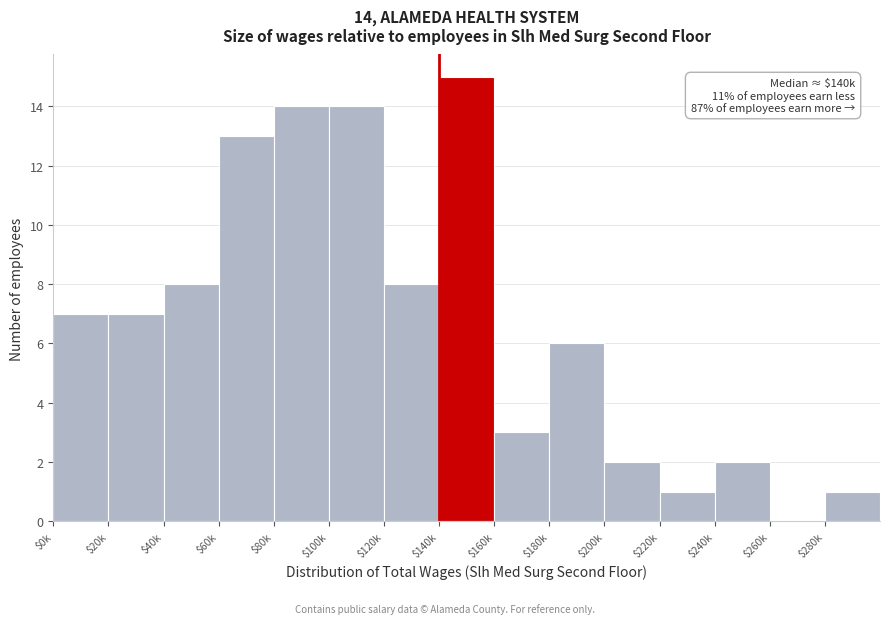

What is the greatest value displayed?

15